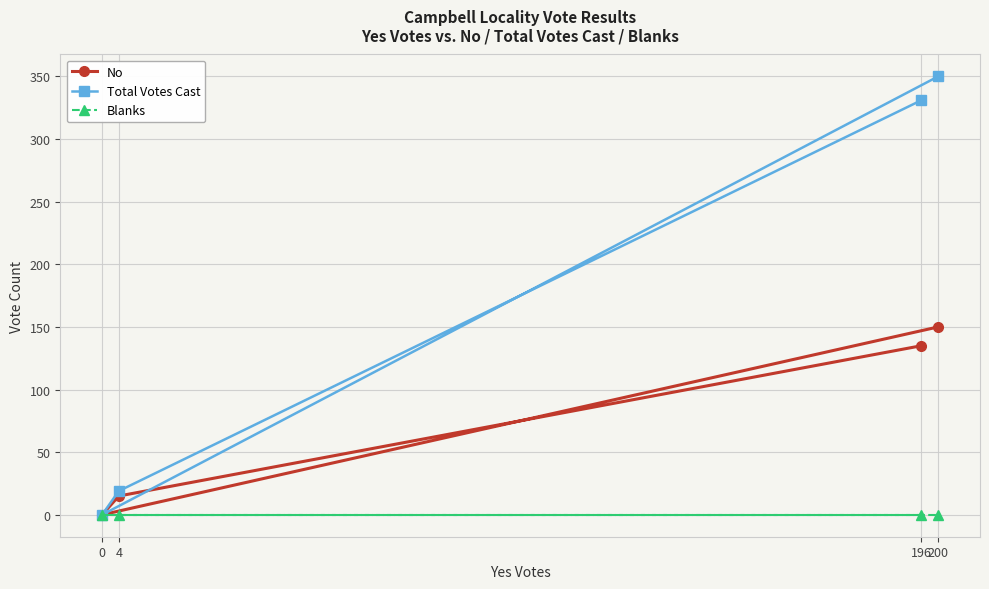

Between 196 and 0, which is larger?

196